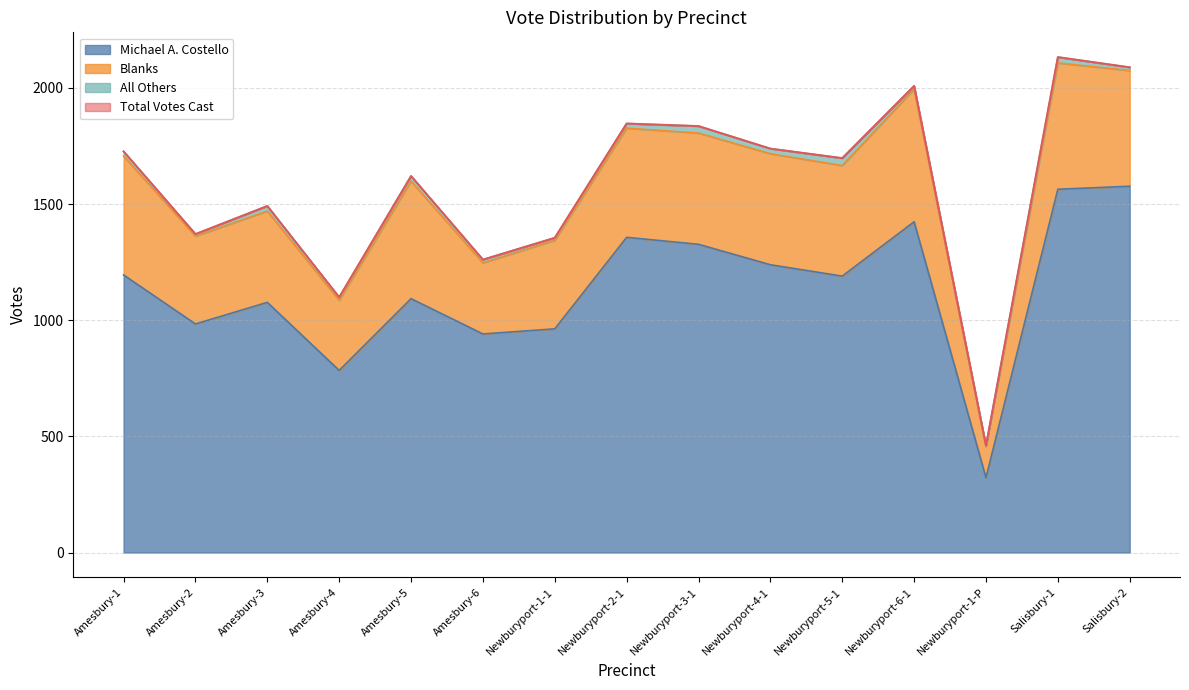

At which category is the sum across all series the highest?

Salisbury-1